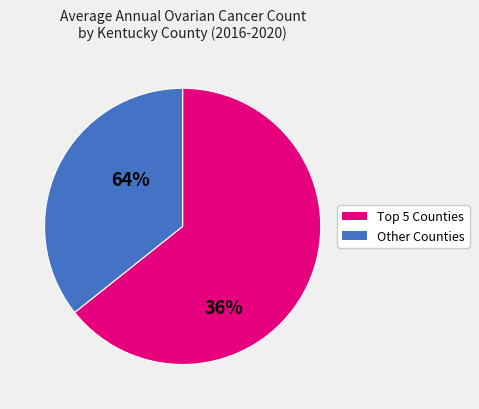

Is there any slice that represents more than half of the pie?

Yes